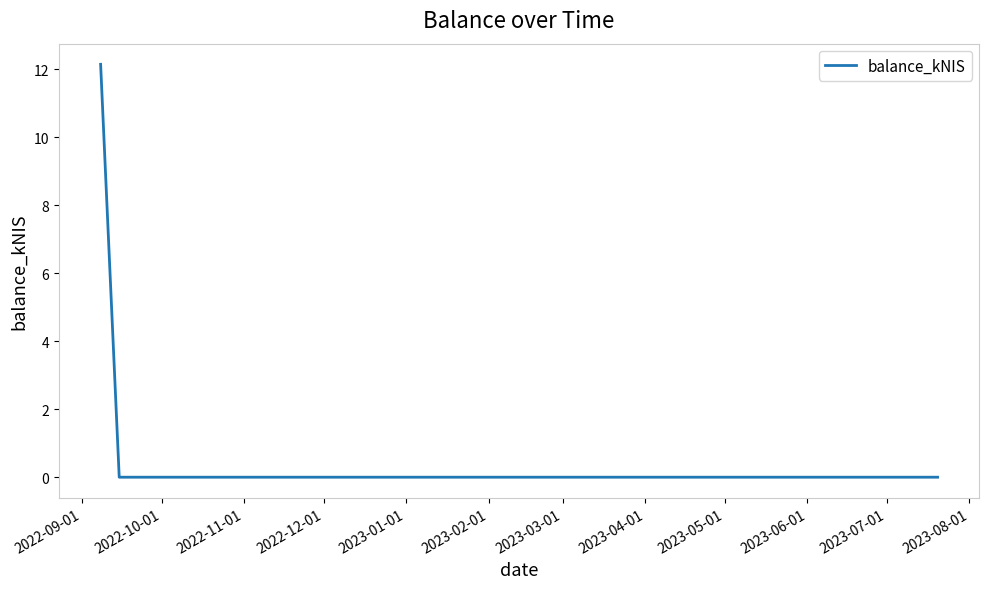

How many lines are shown in the chart?

1